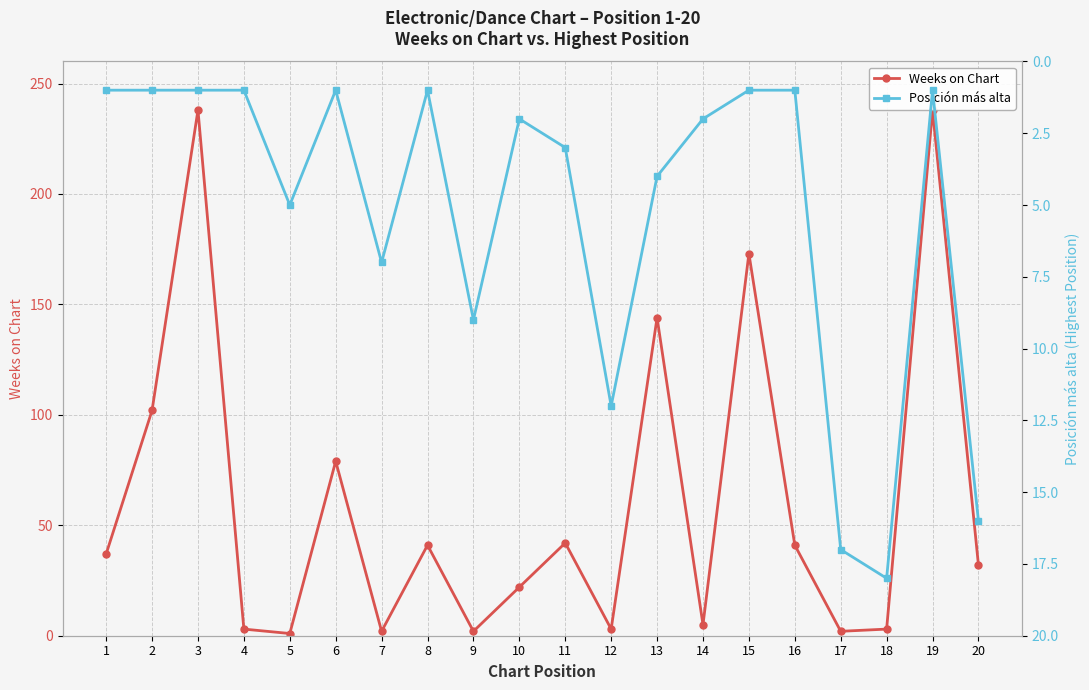

Which series has the largest range (max minus min)?

Weeks on Chart